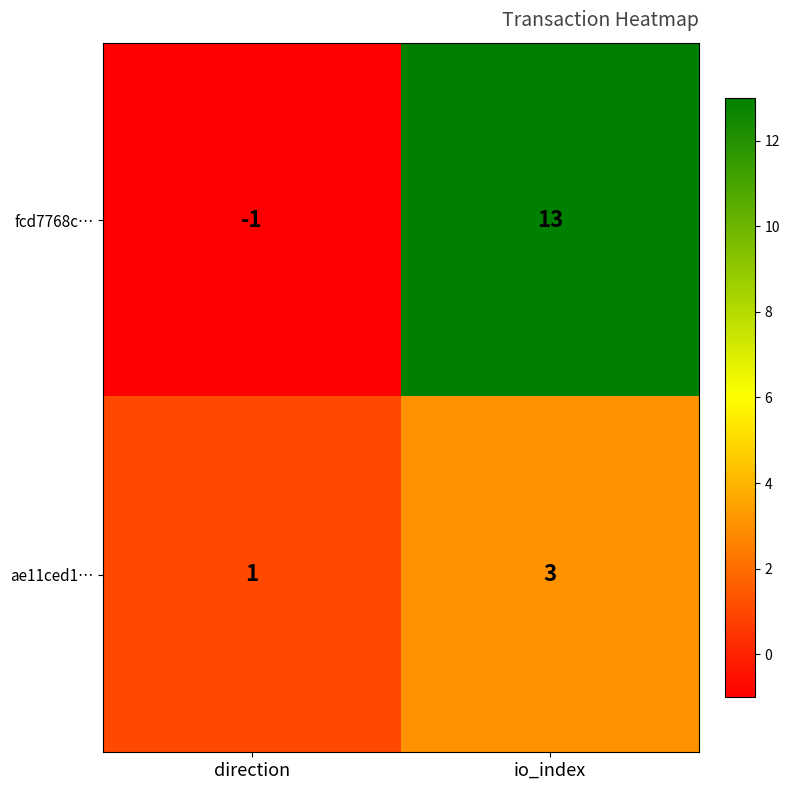

What is the smallest value displayed?

-1